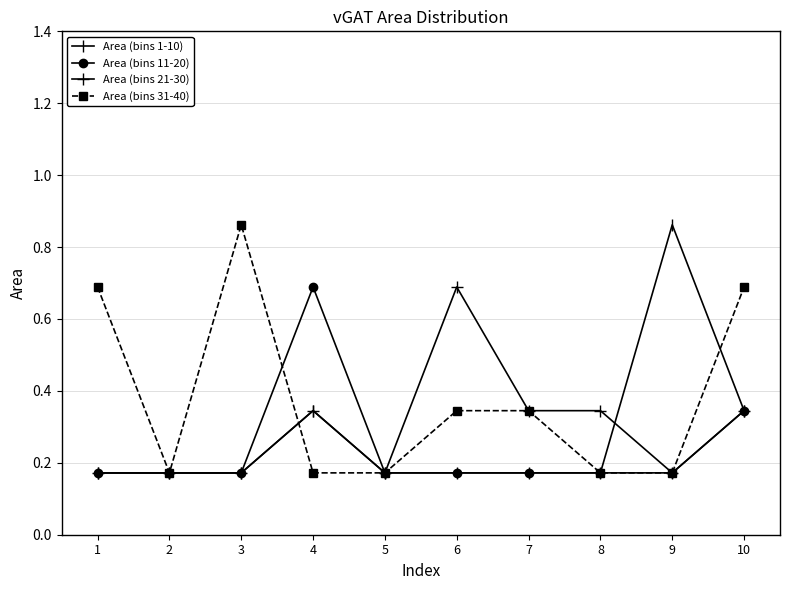

Between 5 and 10, which series saw the biggest shift?

Area (bins 31-40)